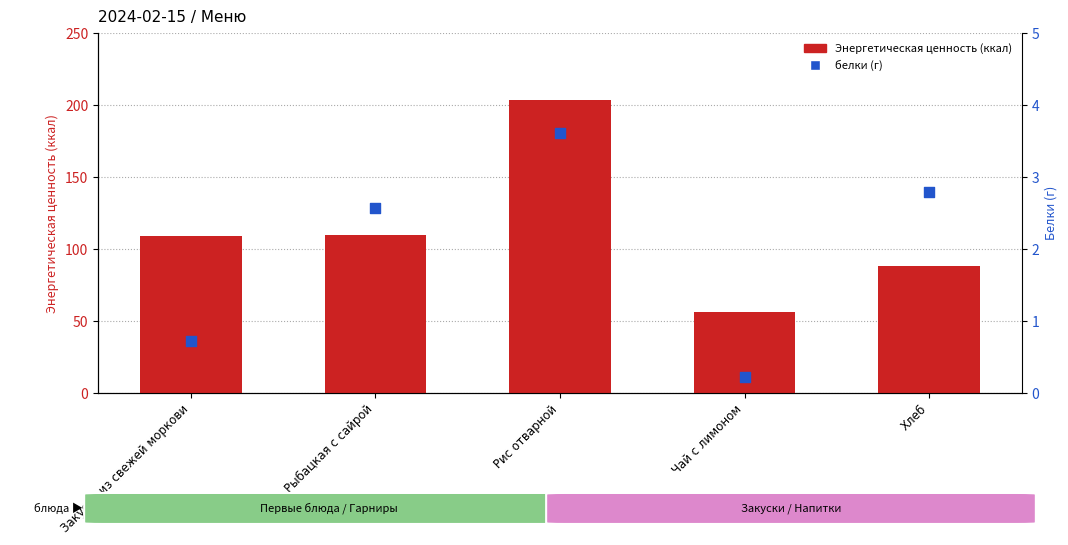

Which series reaches the maximum Y coordinate?

Энергетическая ценность (ккал)